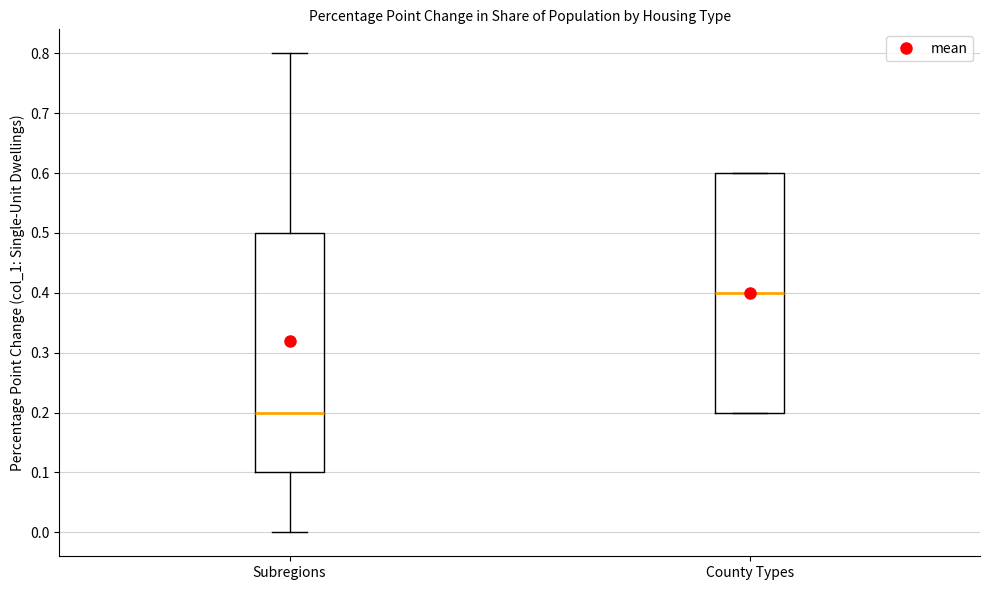

Reading left to right, read every box against the y-axis: the position of its median line, the range the box covers, and the ends of its whiskers. The values are not printed on the chart, so give them approximately, as read against the axis.

Subregions: median 0.2, box 0.1 to 0.5, whiskers 0.0 to 0.8
County Types: median 0.4, box 0.2 to 0.6, whiskers 0.2 to 0.6